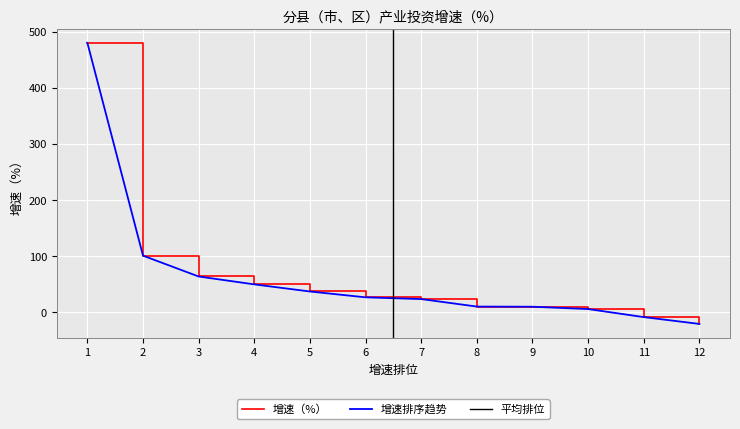

What is the difference between the maximum and minimum values?

501.0